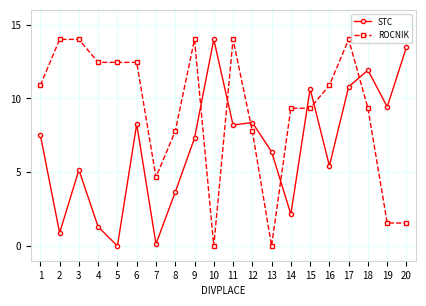

True or false: STC has a value of 1.3 at 4.

True